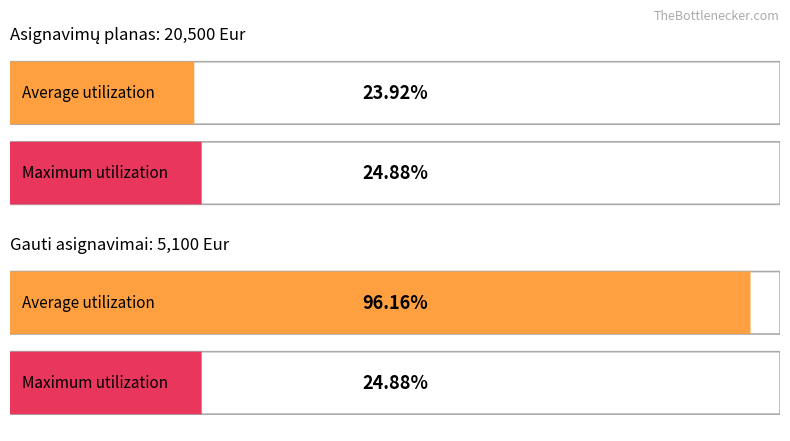

What position from the left is Asignavimų planas?

1